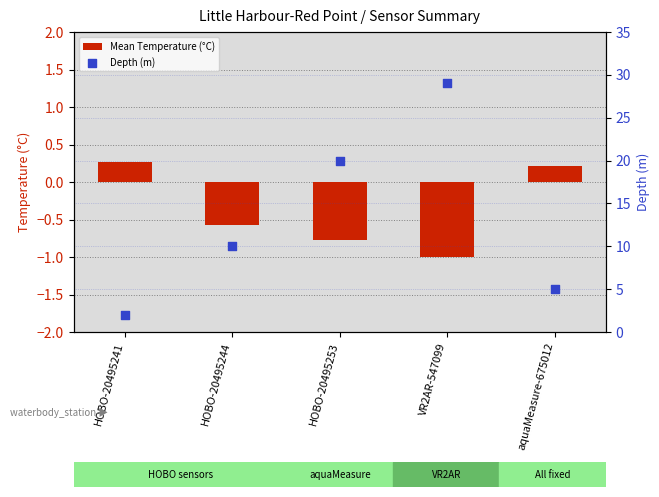

At how many categories does at least one series exceed 6?

3